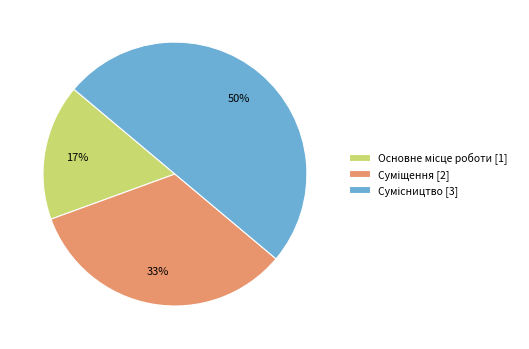

To the nearest percent, what is the difference between the largest and smallest slice percentages?

33%